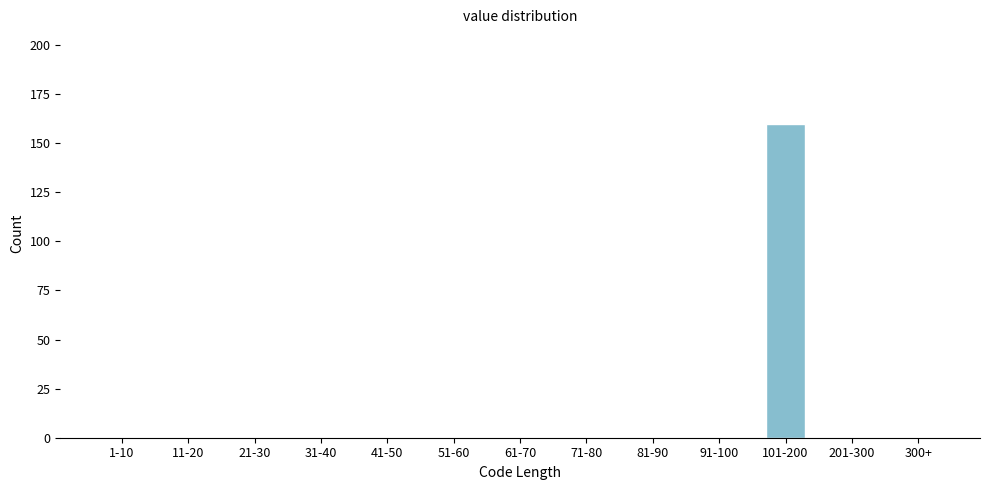

Reading left to right, extract all data points from this chart.

1-10=0	11-20=0	21-30=0	31-40=0	41-50=0	51-60=0	61-70=0	71-80=0	81-90=0	91-100=0	101-200=160	201-300=0	300+=0